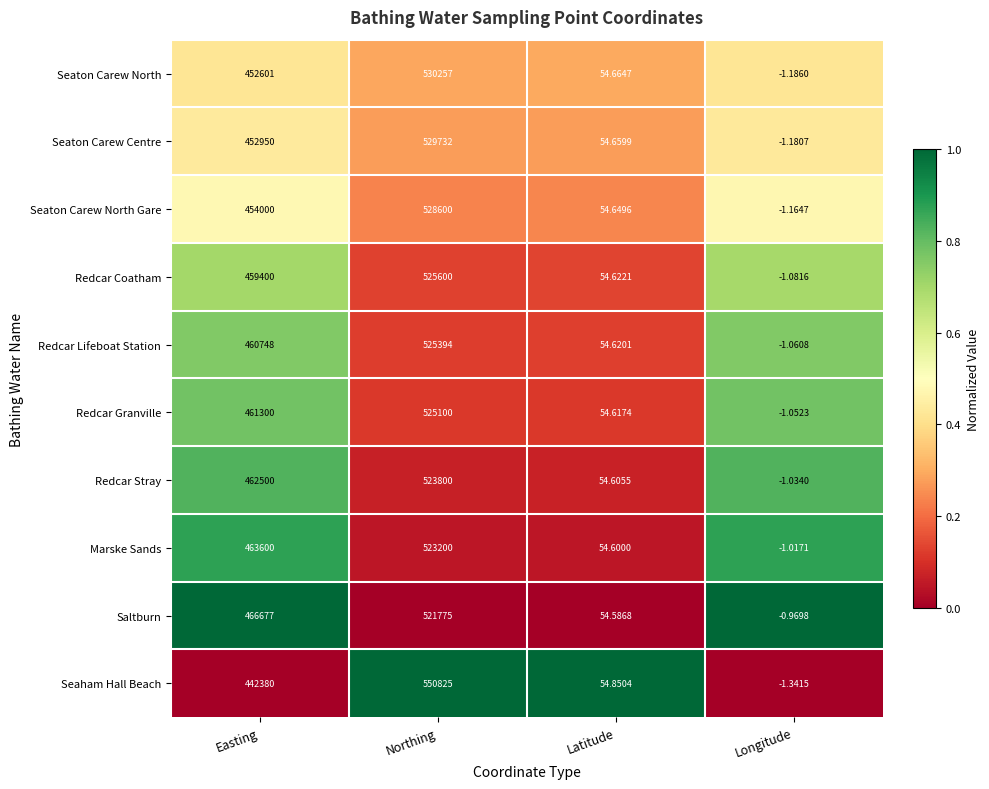

At which label is Seaton Carew North Gare closest to 264299?

Easting